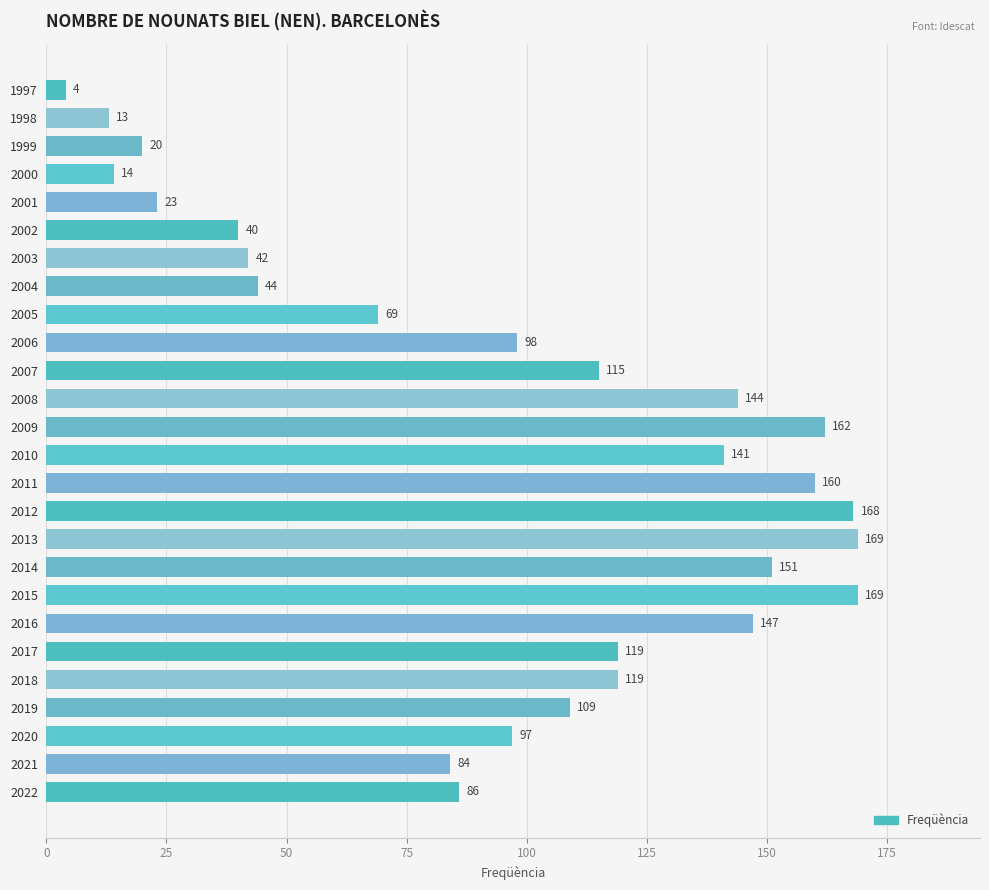

How many bars are there in total?

26